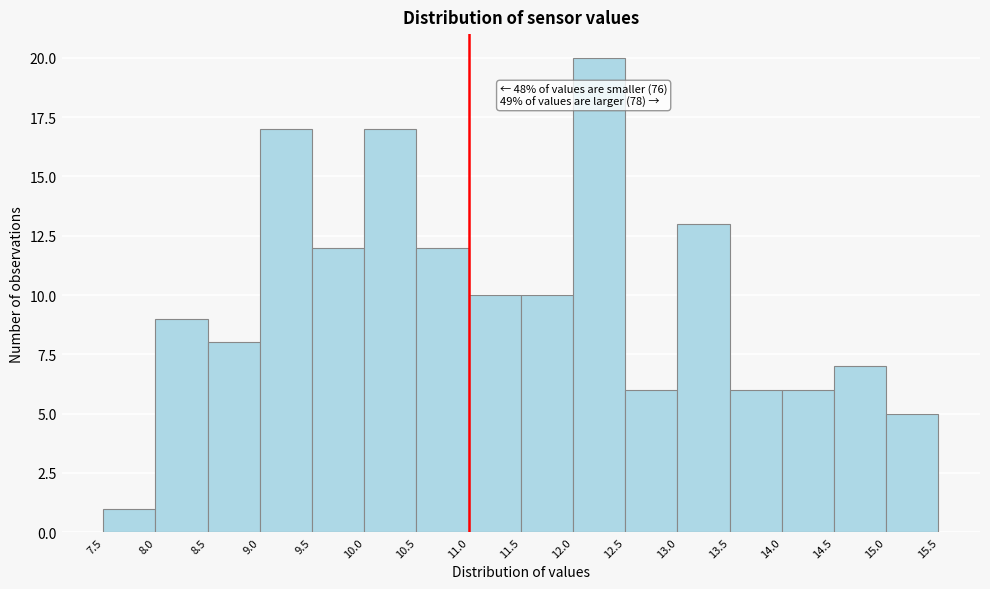

Which range on the x-axis has the tallest bar?

12.0 to 12.5